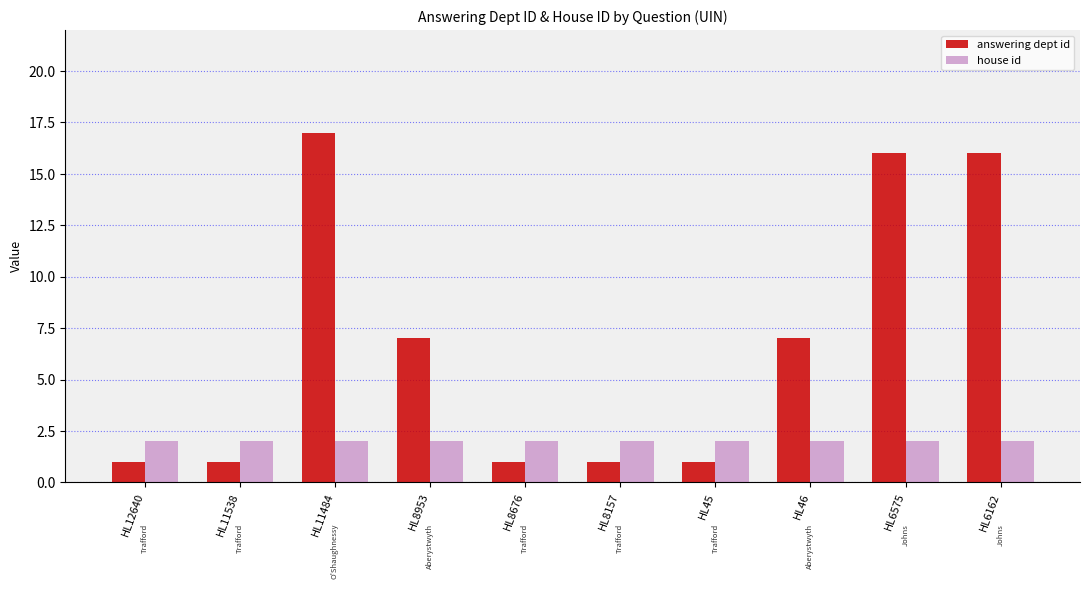

At how many categories does at least one series exceed 10?

3